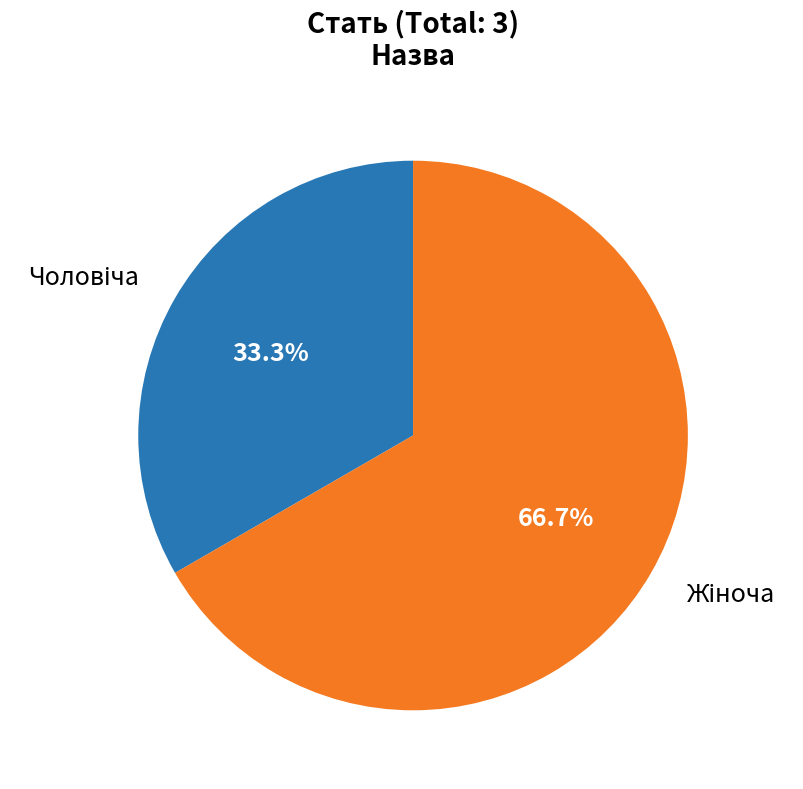

Is there any slice that represents more than half of the pie?

Yes